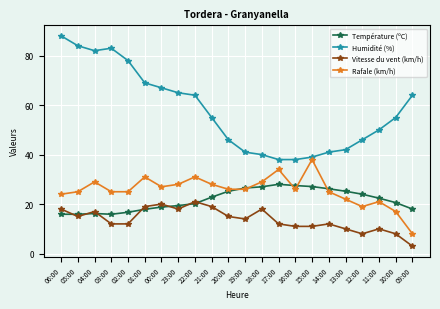

True or false: Humidité (%) has more than 0 points higher than both neighbors.

True